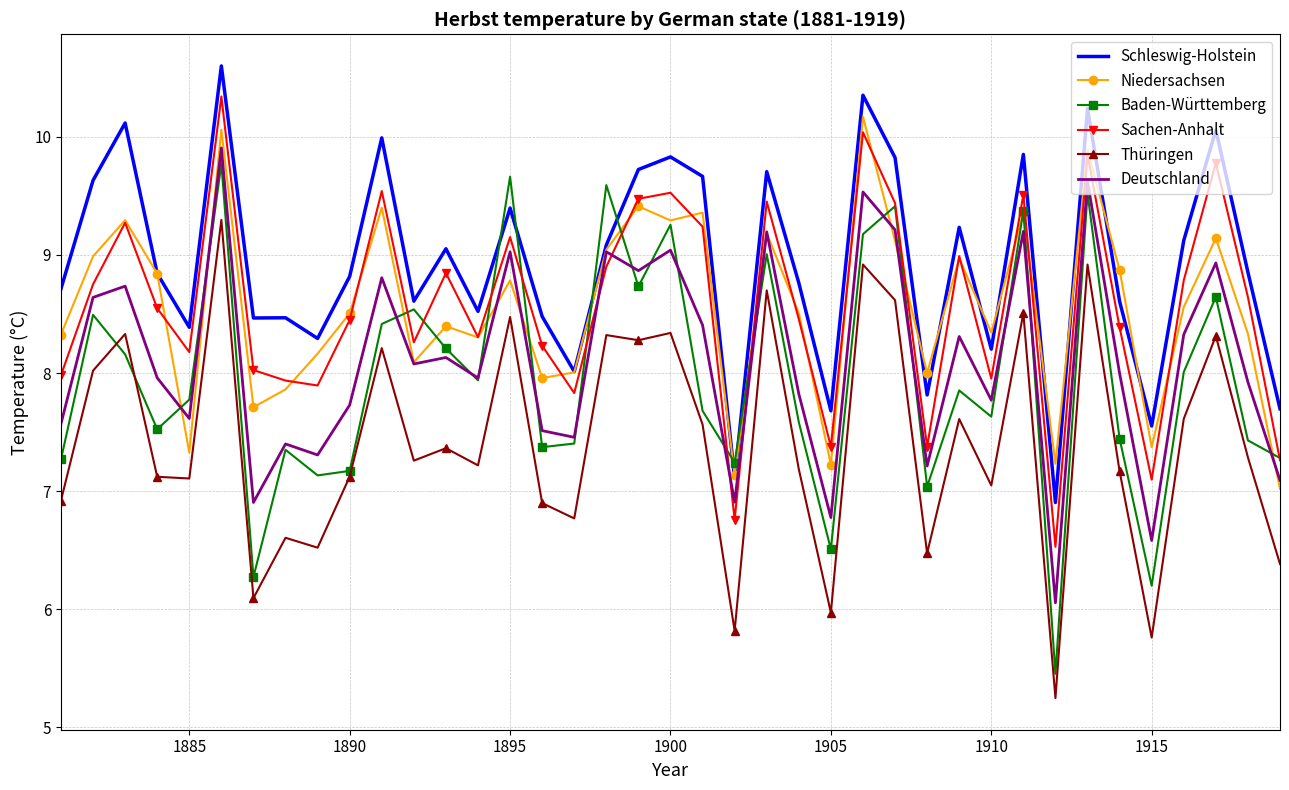

What is the highest value of the Sachen-Anhalt series?

10.3